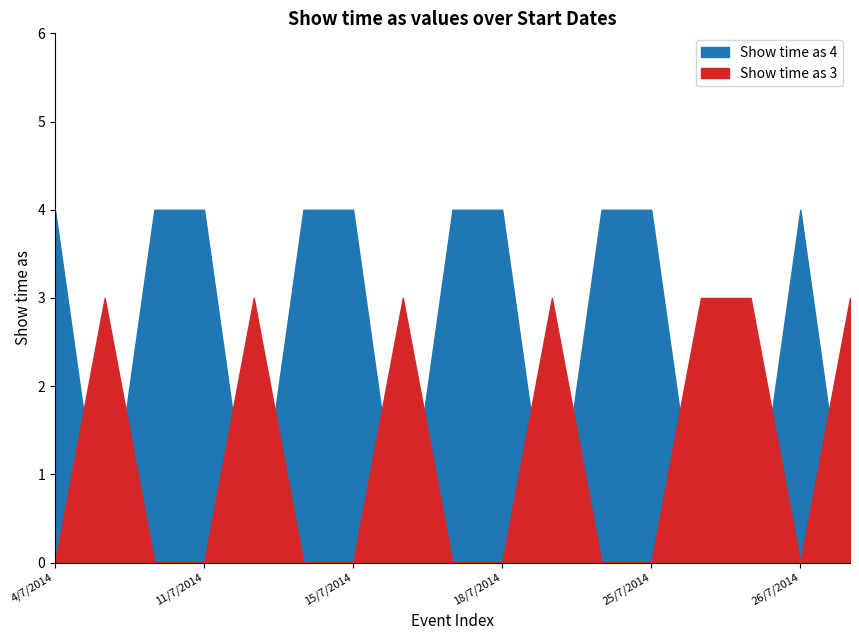

True or false: Show time as 3 has more than 1 interior local peaks.

True